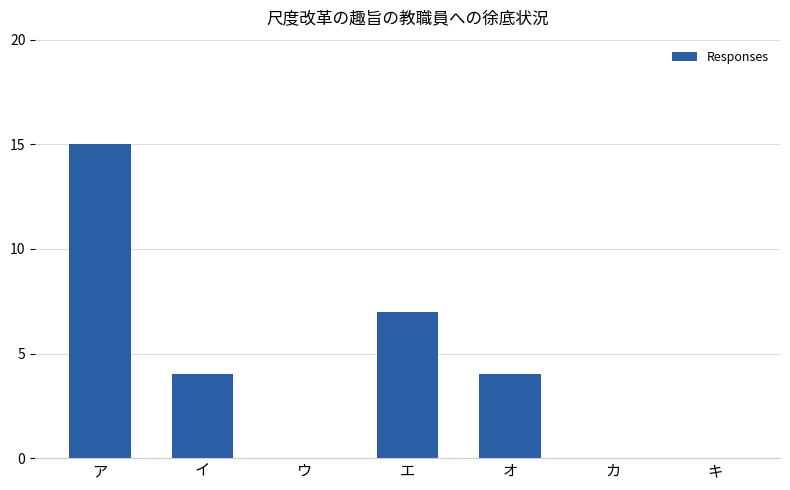

What is the change in value from イ to カ?

-4